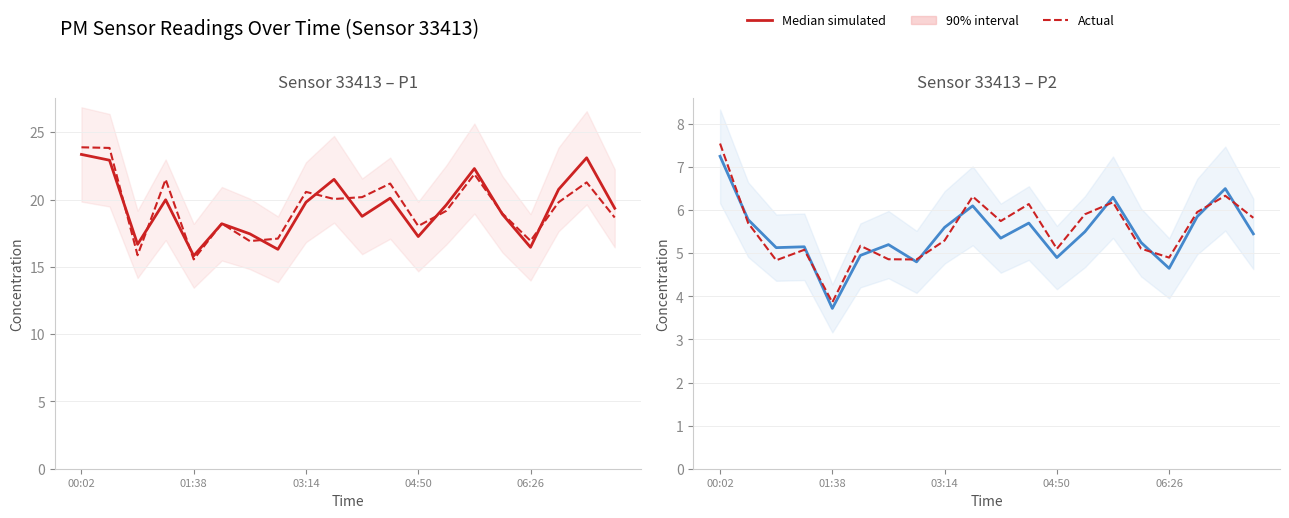

What is the sum of all Actual values?

110.7